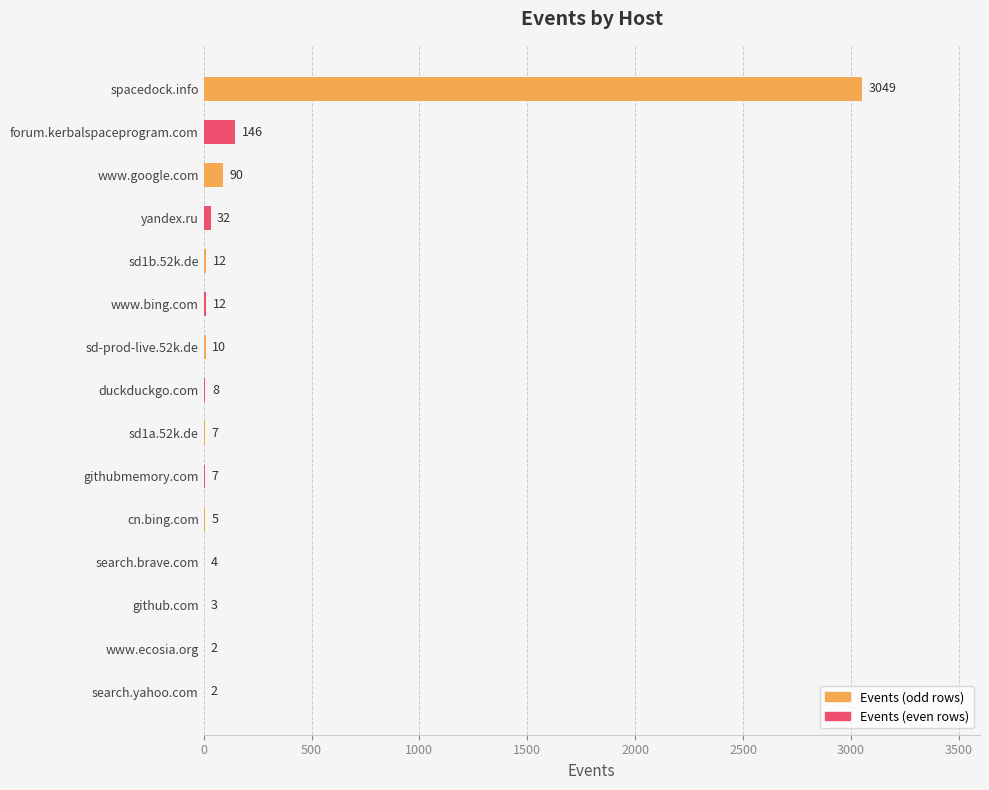

Does the chart contain stacked bars?

No